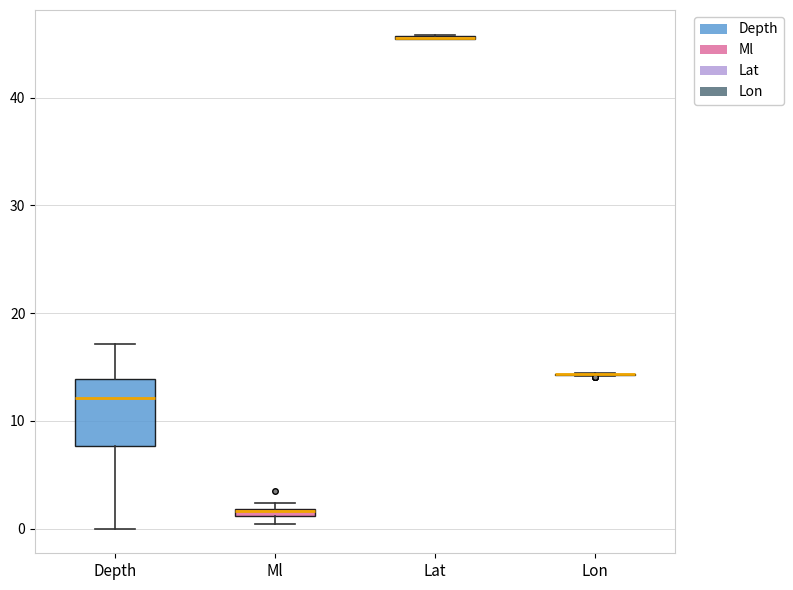

Comparing the boxes themselves (not the whiskers), which one is the tallest?

Depth